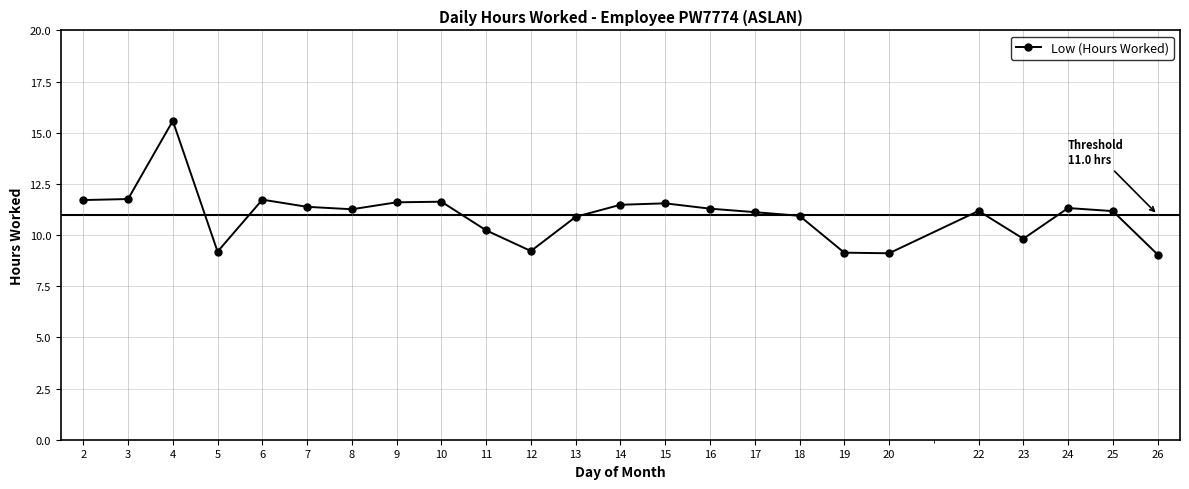

What is the average value?

11.0